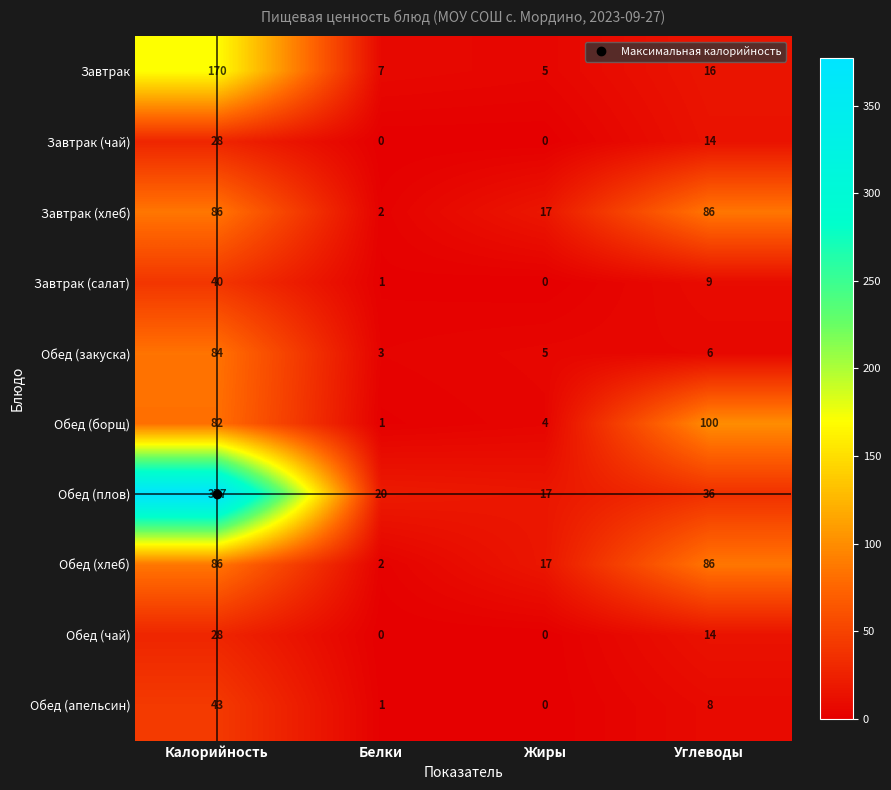

The Завтрак (салат) series shows -26 at Жиры. True or false?

False